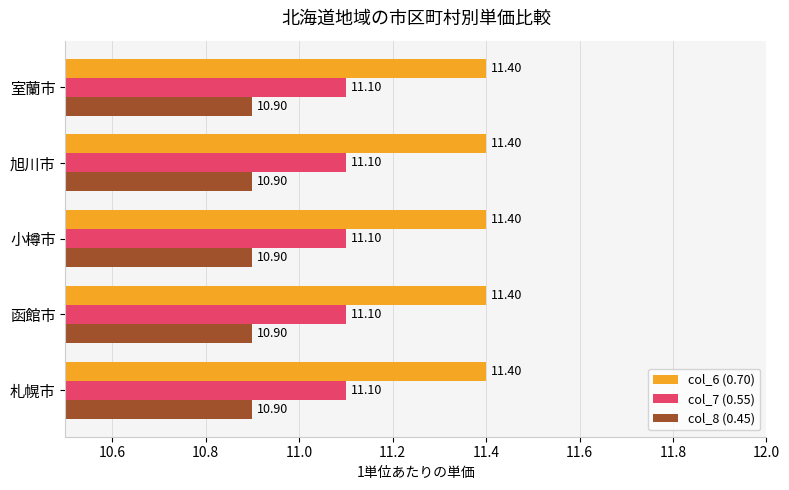

List the series in order of their overall mean, highest first.

col_6 (0.70), col_7 (0.55), col_8 (0.45)